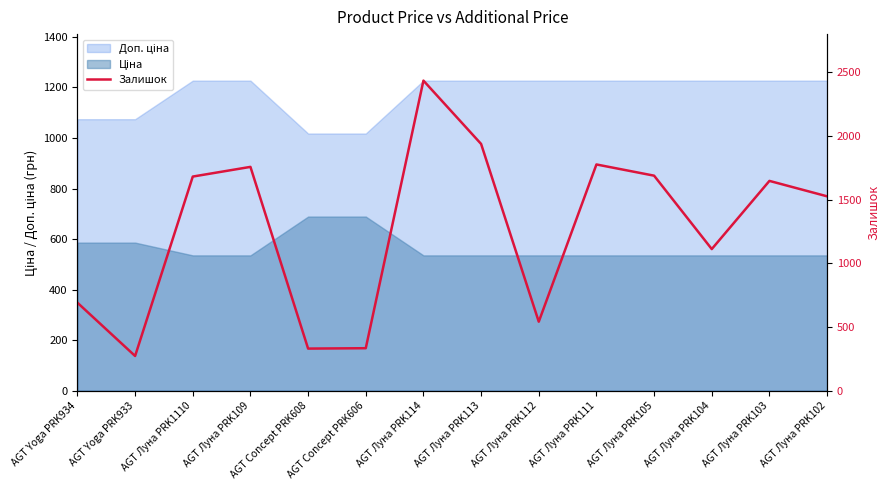

How many points are lower than both their immediate neighbors (excluding endpoints)?

4